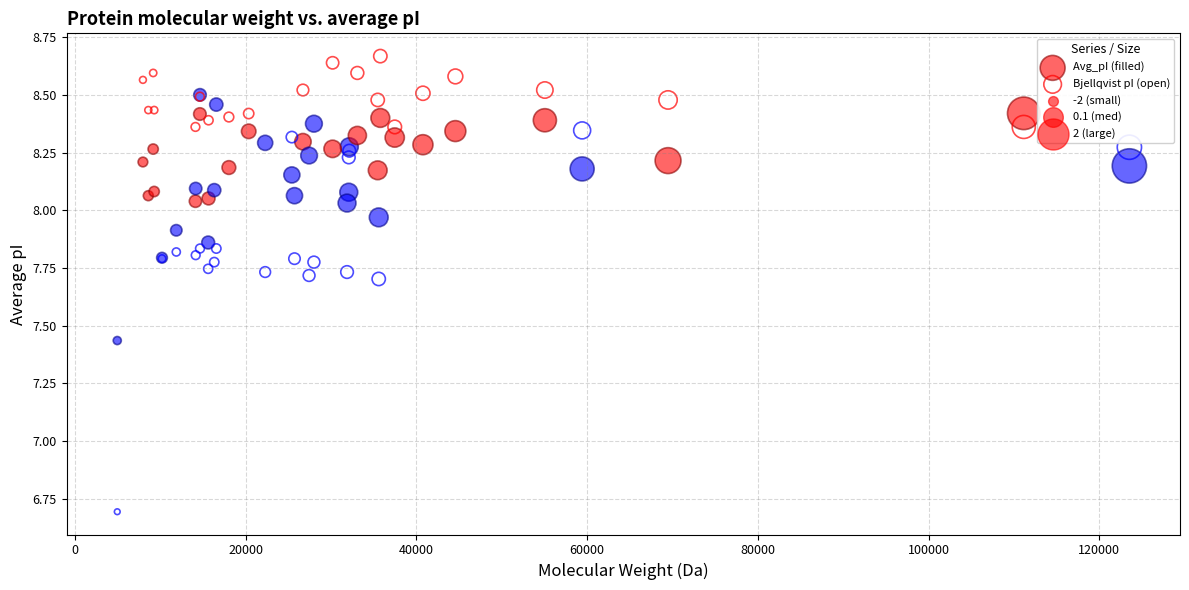

In the Bjellqvist pI (open) series, what Y value is closest to 7?

6.7